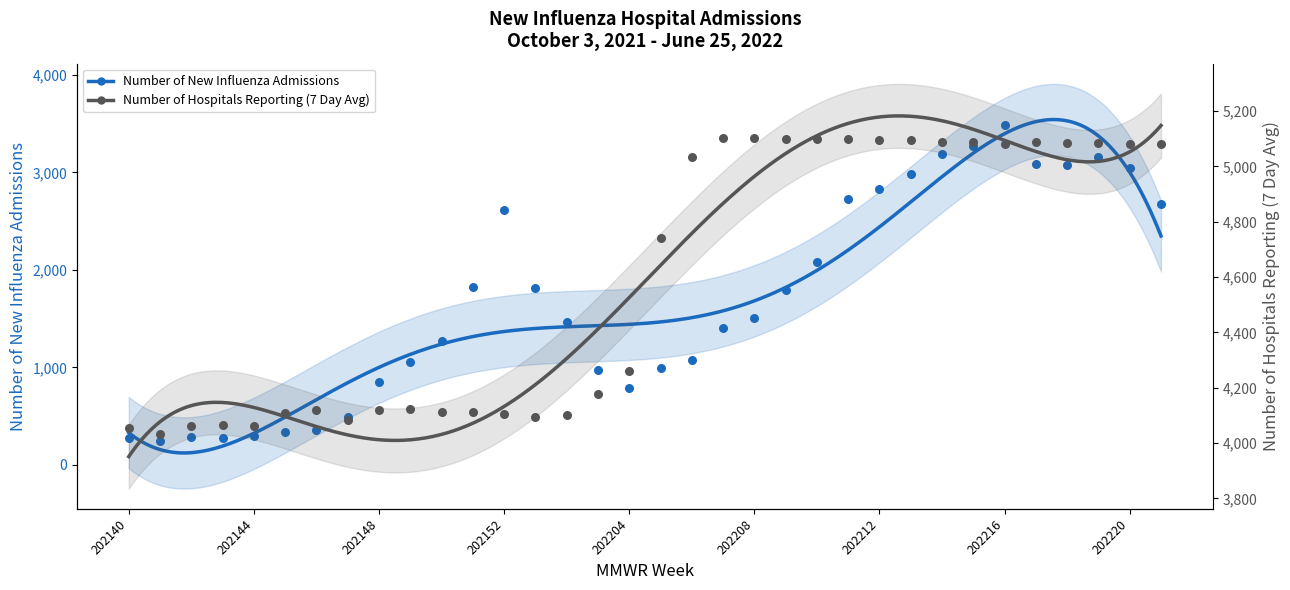

Which series reaches the maximum Y coordinate?

Number of Hospitals Reporting (7 Day Avg)